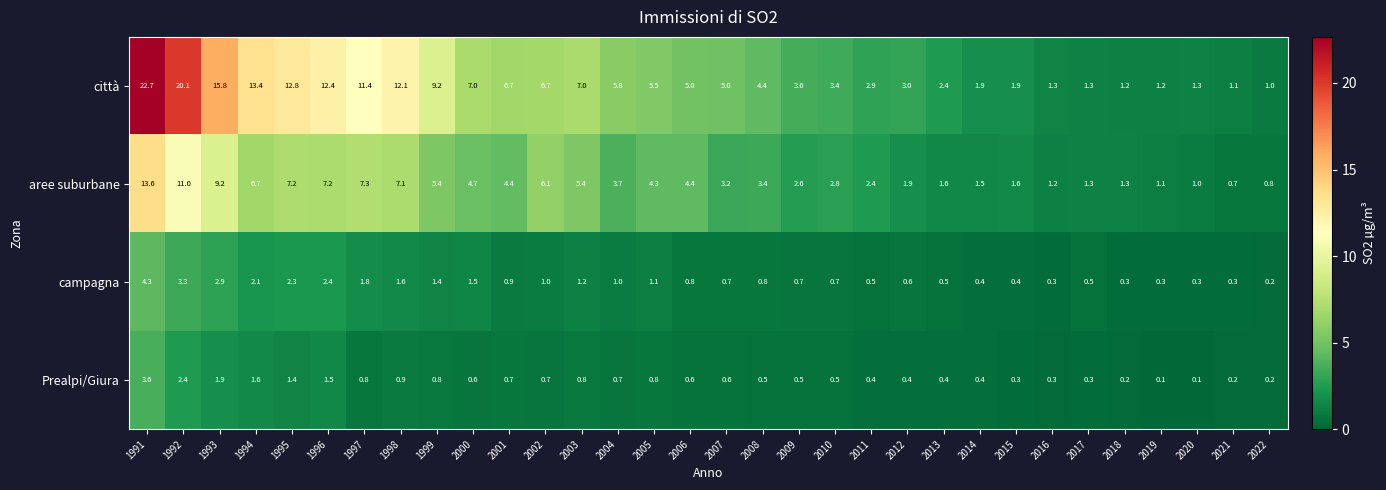

Which series has the largest total across all categories?

città